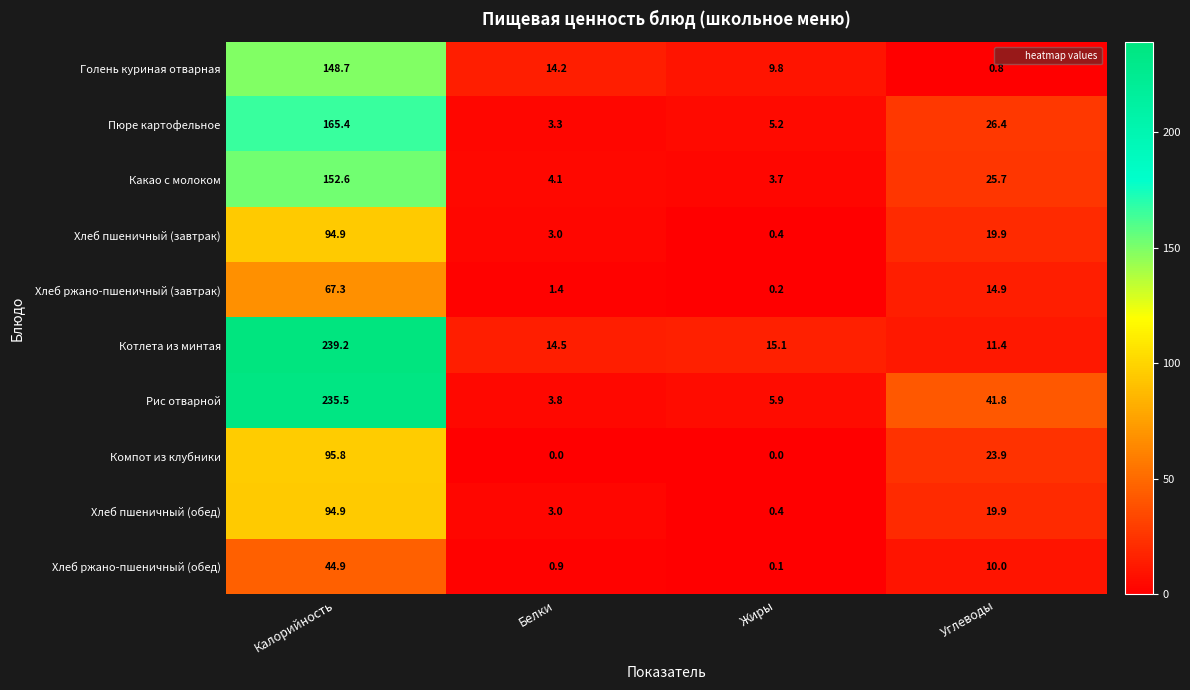

Is the value of Пюре картофельное at Белки greater than the value of Хлеб пшеничный (завтрак) at Белки?

Yes